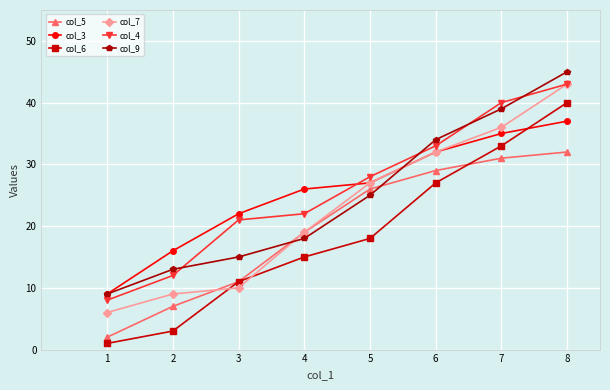

Reading left to right, transcribe all the data shown in this chart.

col_5: 1=2	2=7	3=11	4=19	5=26	6=29	7=31	8=32
col_3: 1=9	2=16	3=22	4=26	5=27	6=32	7=35	8=37
col_6: 1=1	2=3	3=11	4=15	5=18	6=27	7=33	8=40
col_7: 1=6	2=9	3=10	4=19	5=27	6=32	7=36	8=43
col_4: 1=8	2=12	3=21	4=22	5=28	6=33	7=40	8=43
col_9: 1=9	2=13	3=15	4=18	5=25	6=34	7=39	8=45